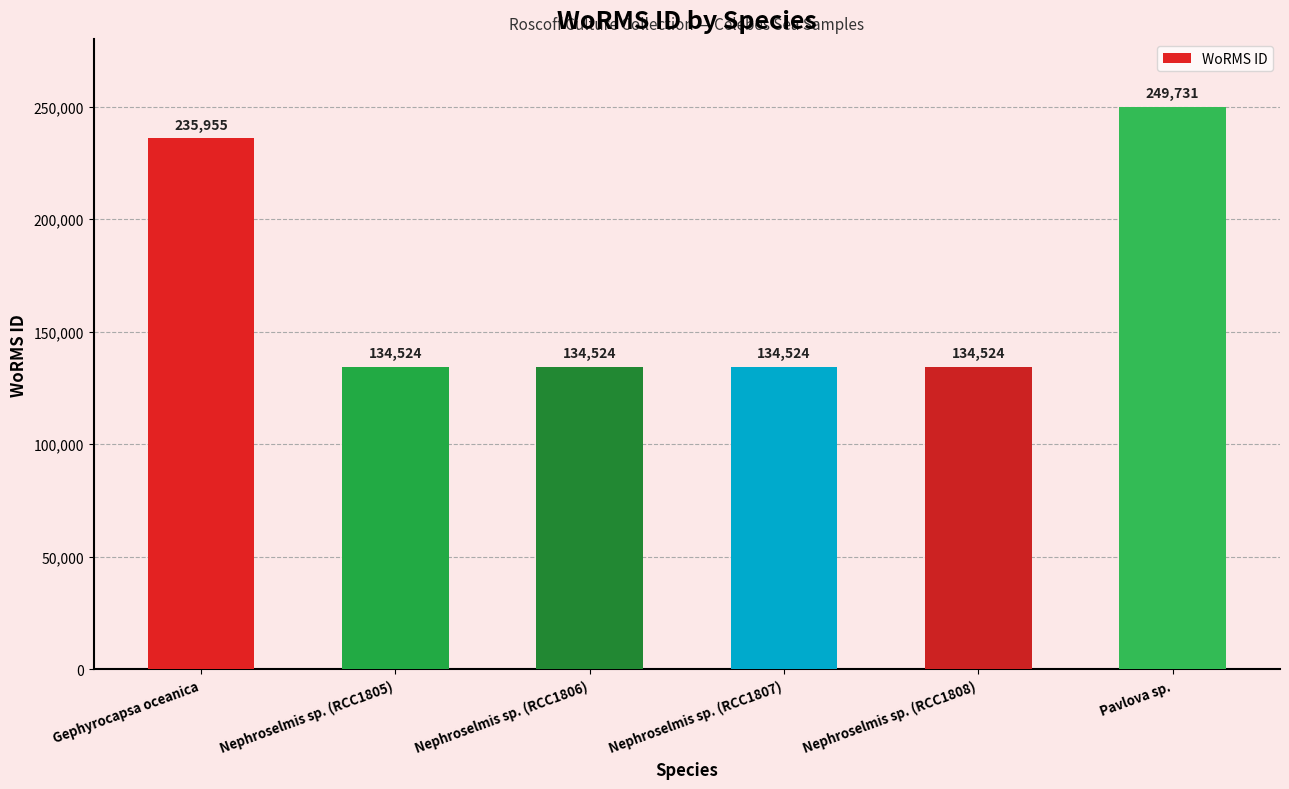

What is the label of the 5th bar from the right?

Nephroselmis sp. (RCC1805)